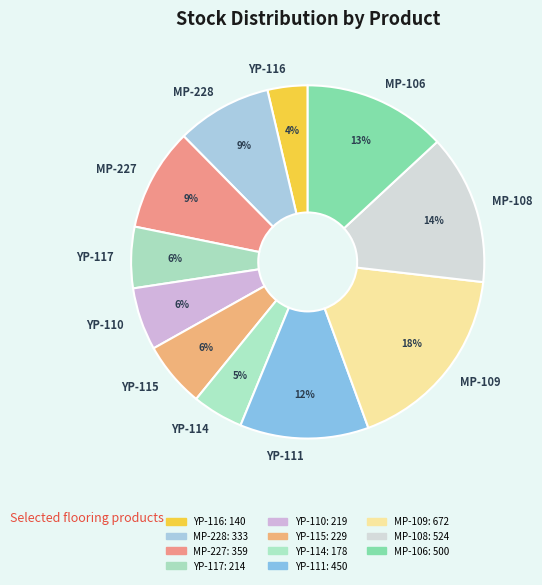

What is the ratio of the value at YP-116 to the value at MP-228?

0.4